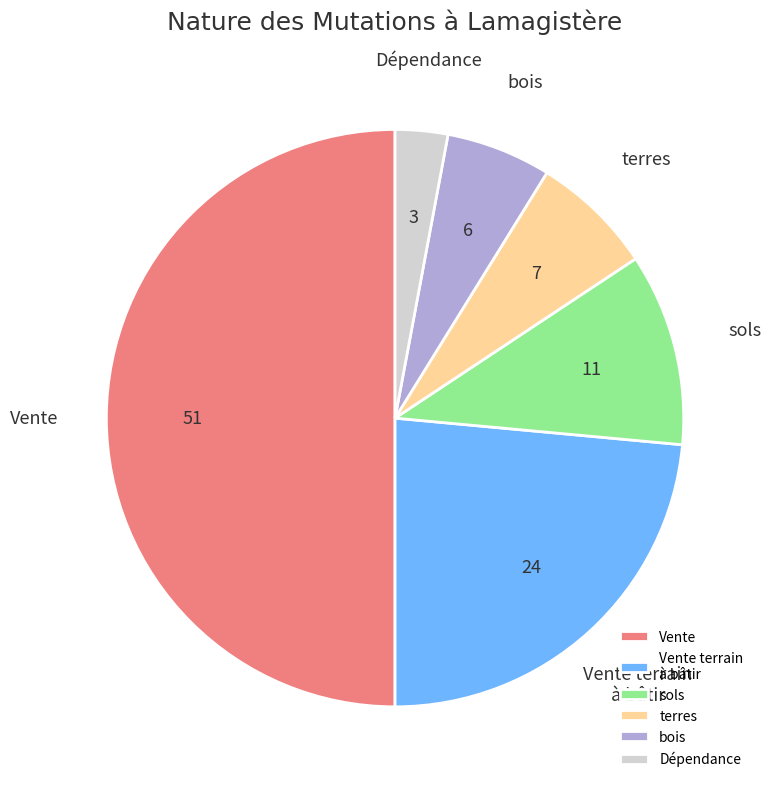

Rank the categories by value from lowest to highest.

Dépendance, bois, terres, sols, Vente terrain à bâtir, Vente